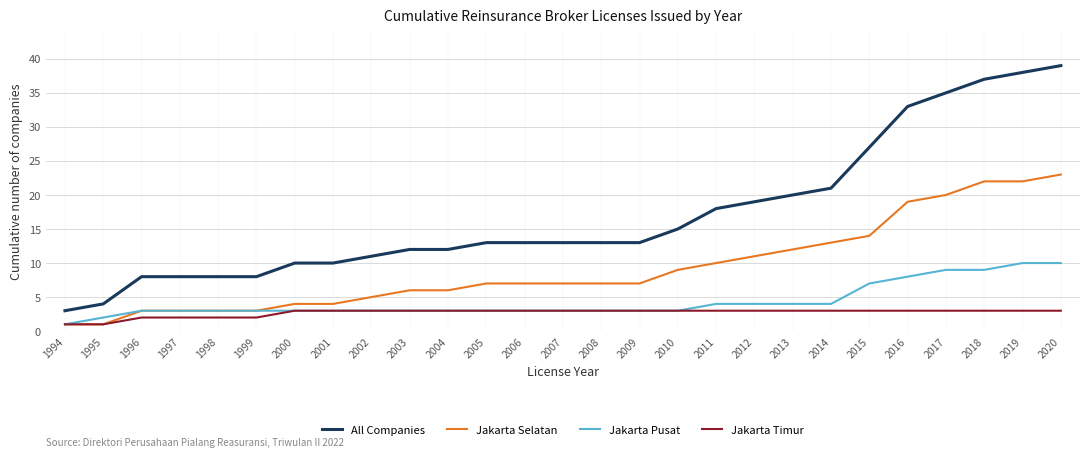

True or false: Jakarta Pusat and All Companies intersect in this chart.

False